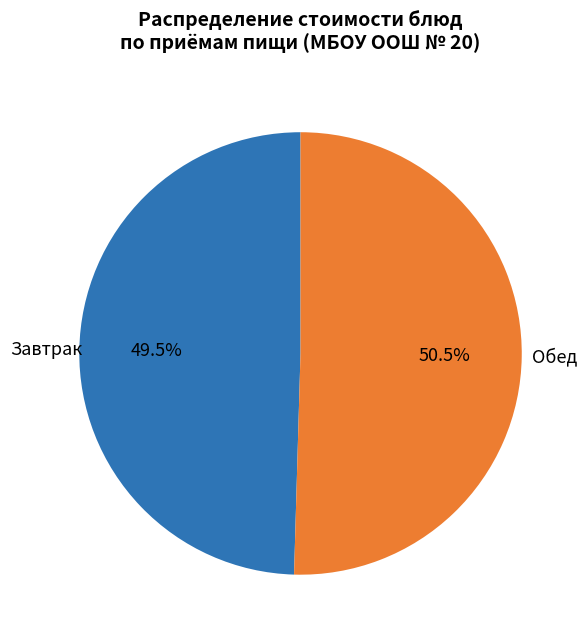

To the nearest percent, what is the average slice percentage?

50%